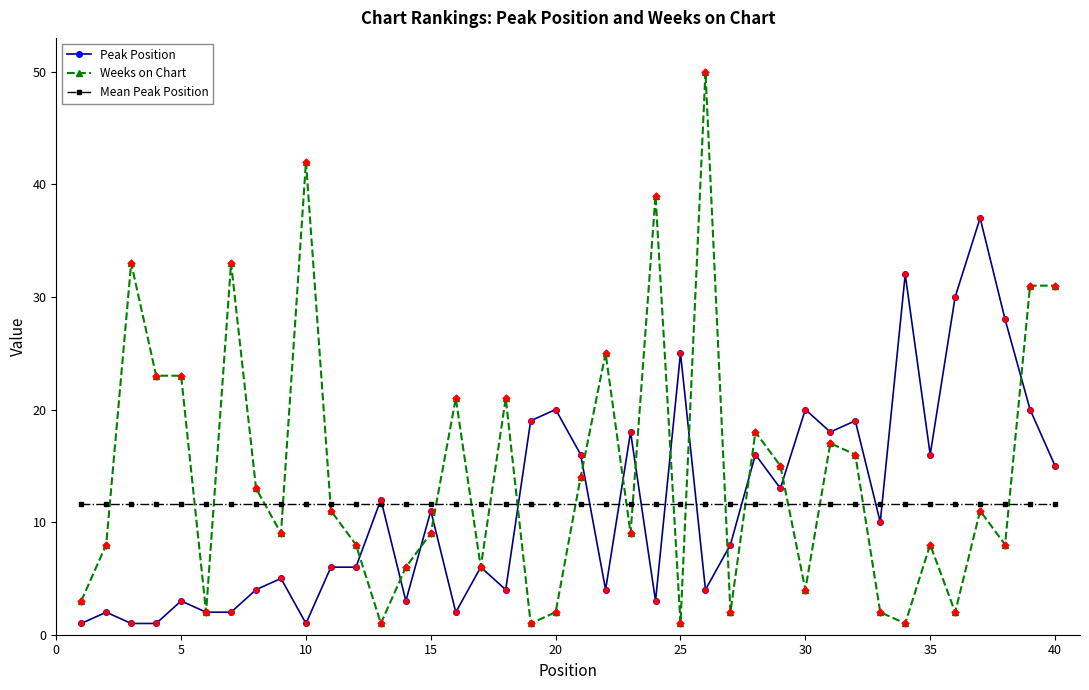

Which series has the largest total across all categories?

Weeks on Chart